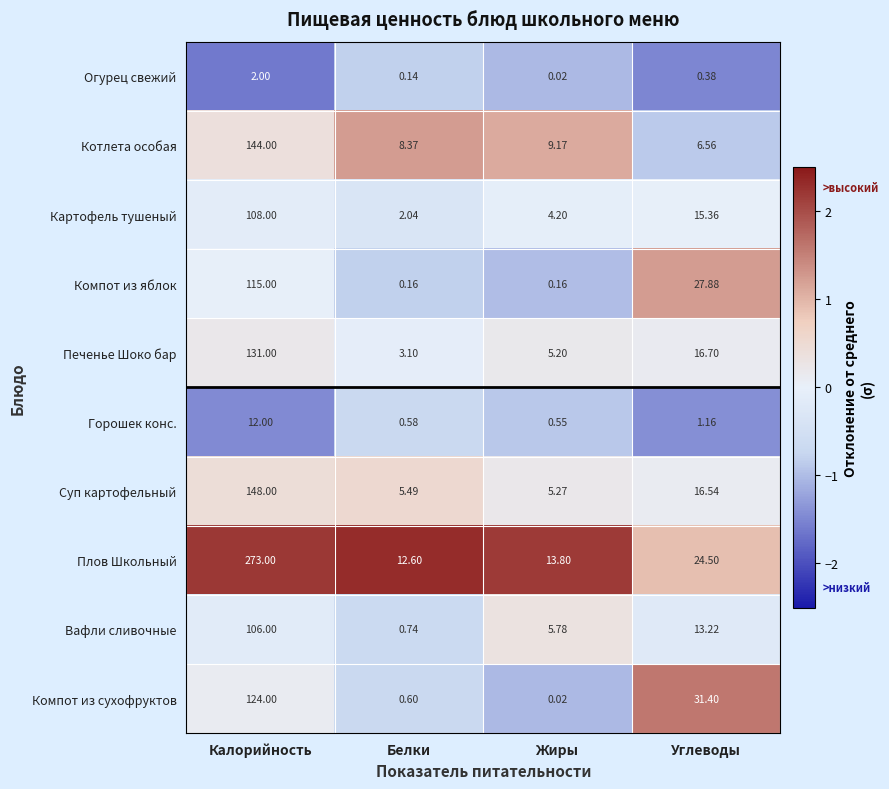

Rank the series by their maximum value, from highest to lowest.

Плов Школьный, Суп картофельный, Котлета особая, Печенье Шоко бар, Компот из сухофруктов, Компот из яблок, Картофель тушеный, Вафли сливочные, Горошек конс., Огурец свежий